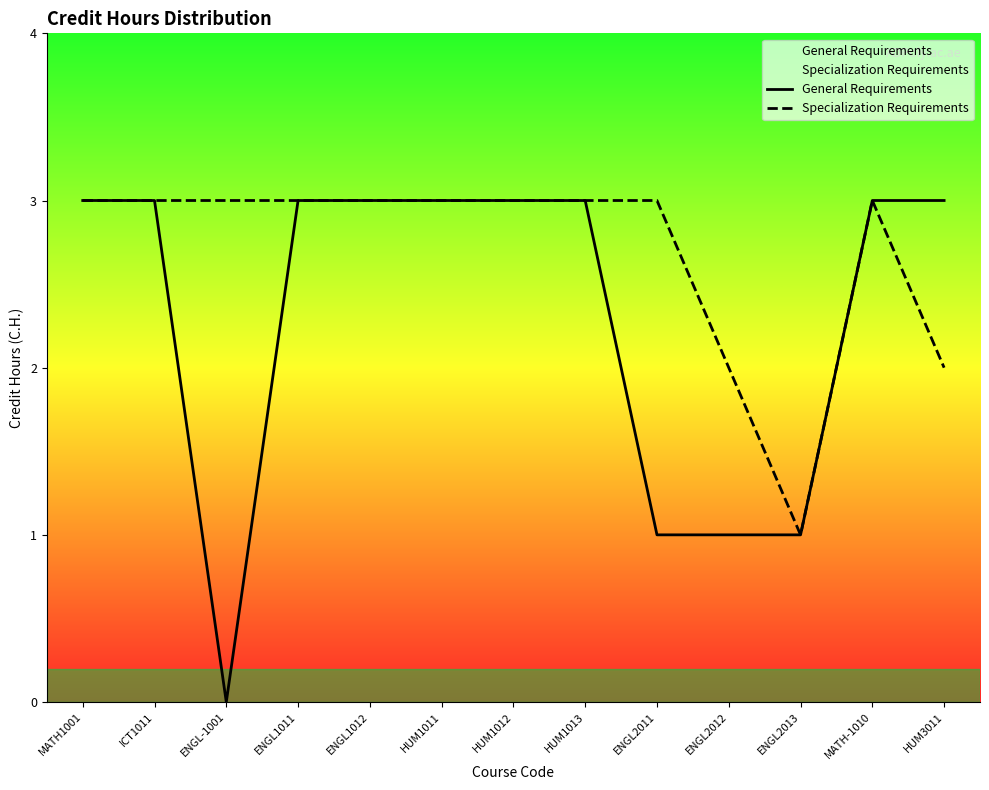

The value of General Requirements at ENGL2013 is 1. True or false?

True